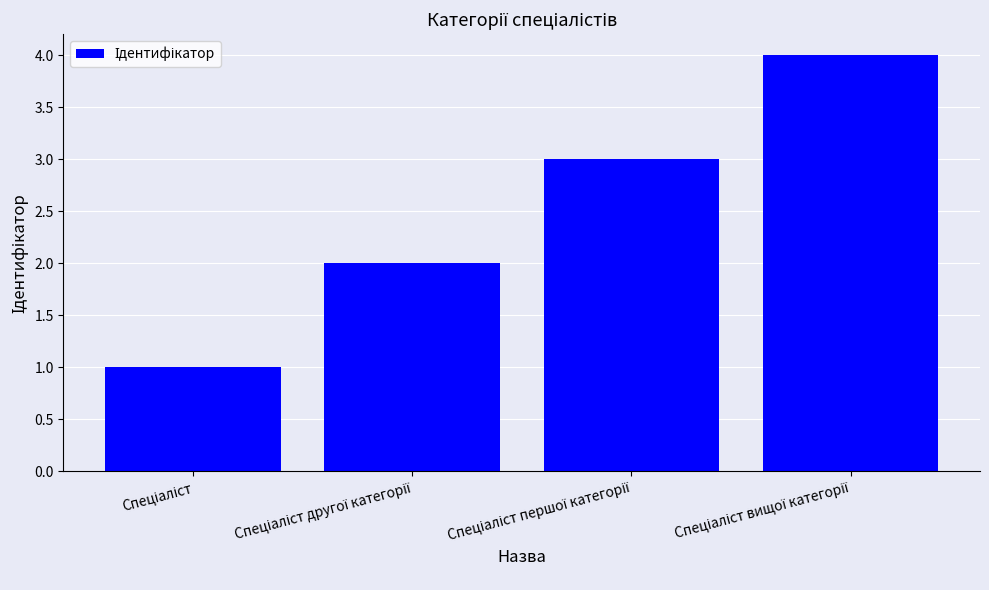

What is the greatest value displayed?

4